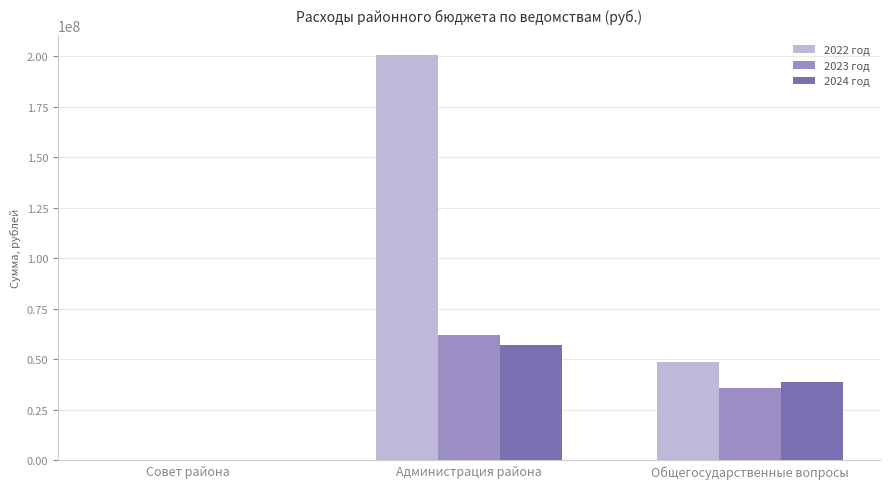

What is the greatest value displayed?

200370306.1